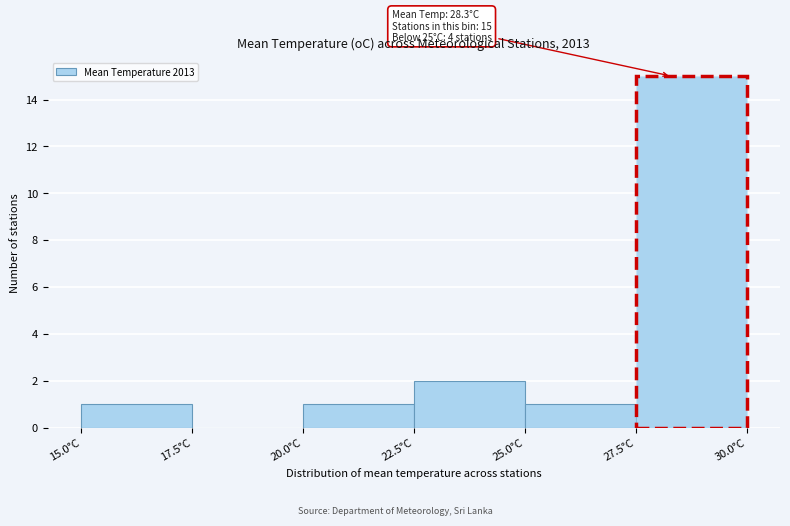

Which range on the x-axis has the tallest bar?

27.5 to 30.0